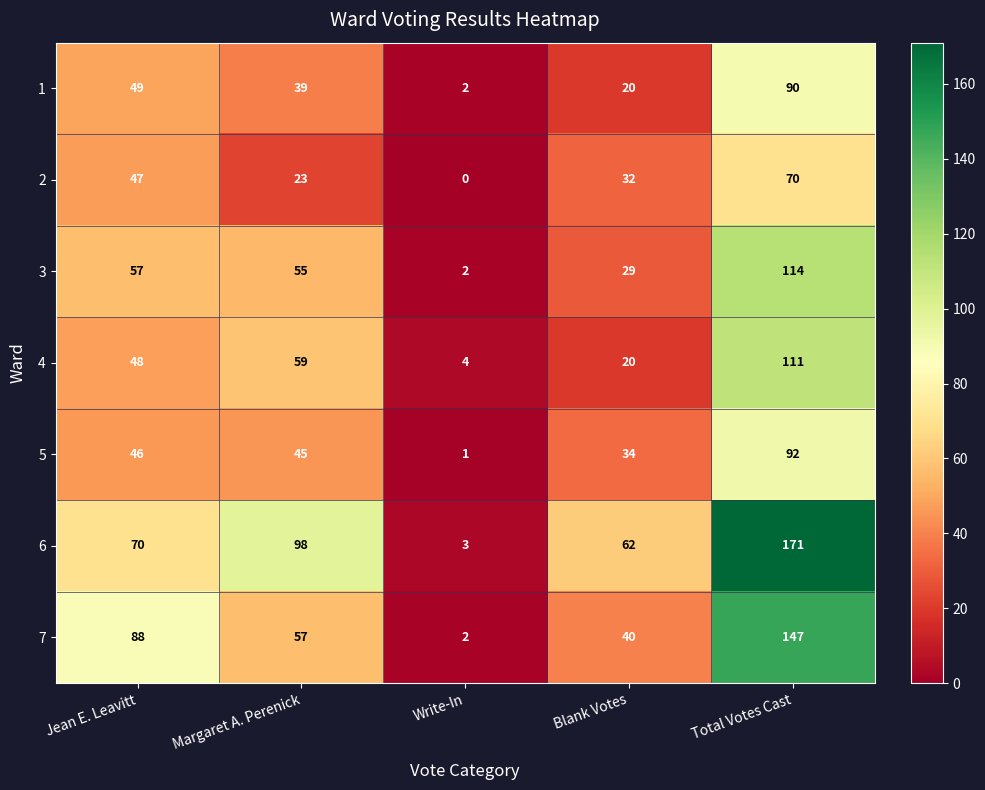

Which series has the largest total across all categories?

6